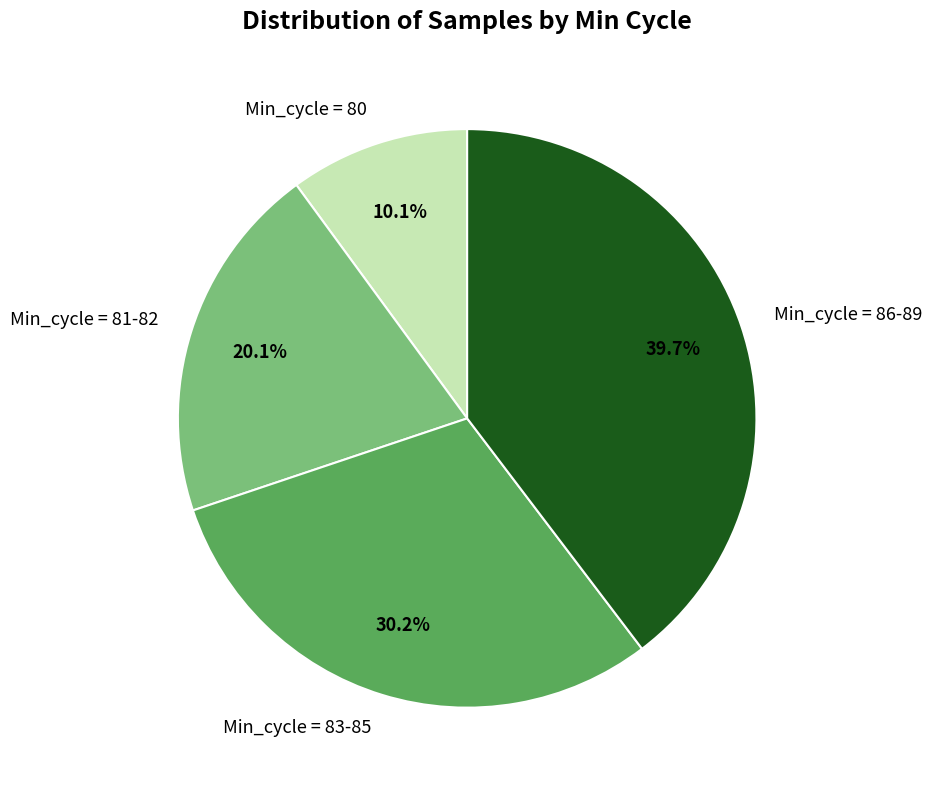

Combined, do Min_cycle = 86-89 and Min_cycle = 83-85 account for over 50%?

Yes